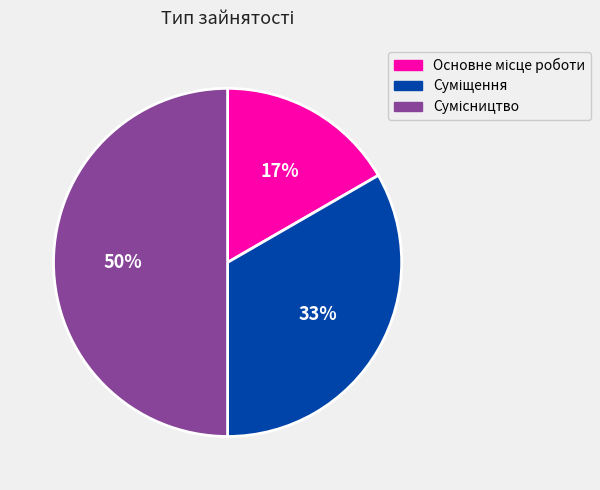

To the nearest percent, what is the average slice percentage?

33%